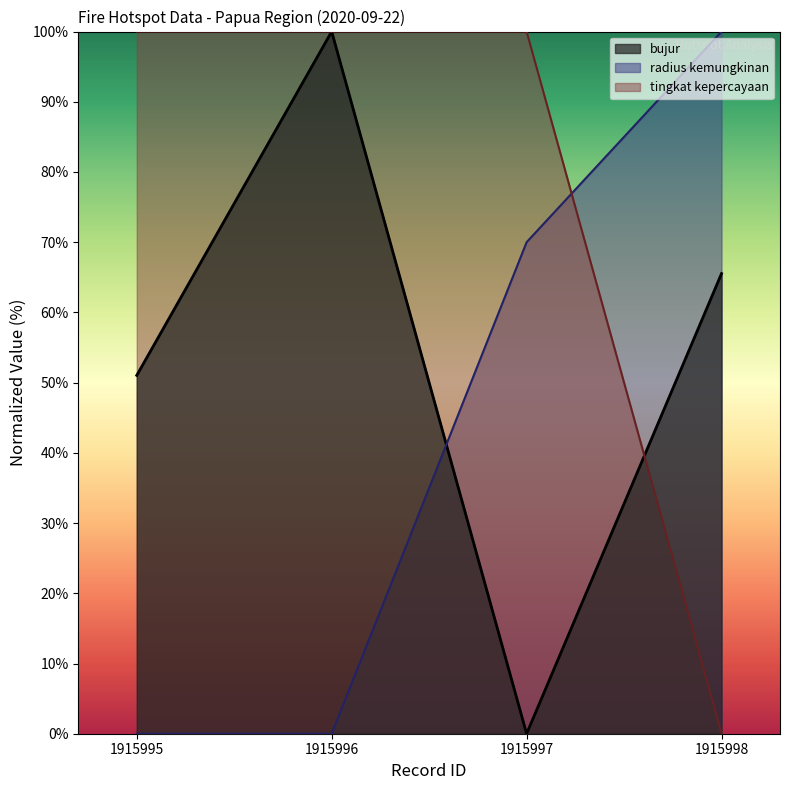

What is the maximum value shown in the chart?

100.0